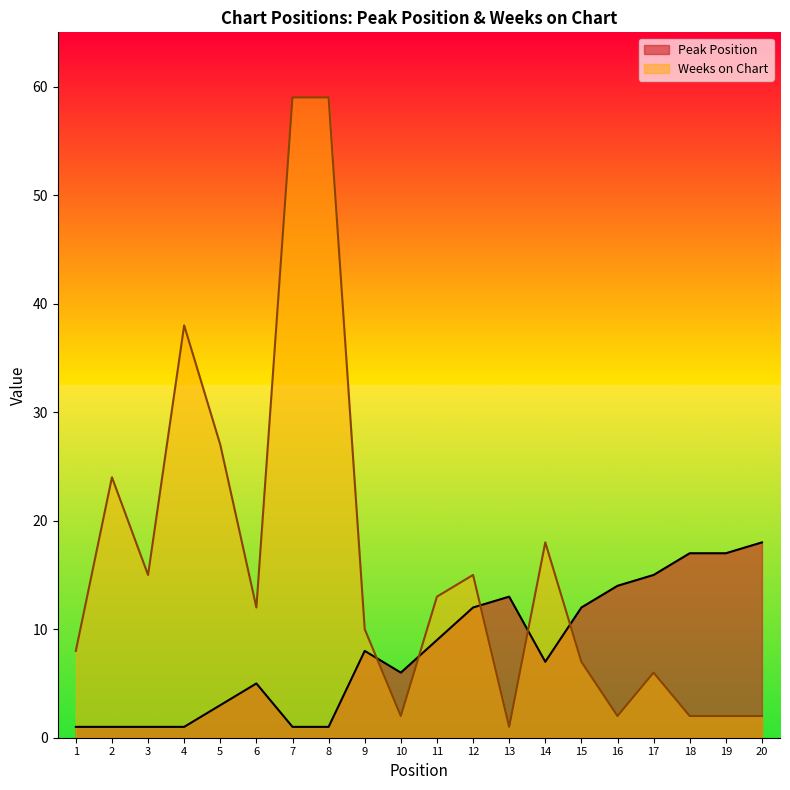

At which category is the sum across all series the highest?

7